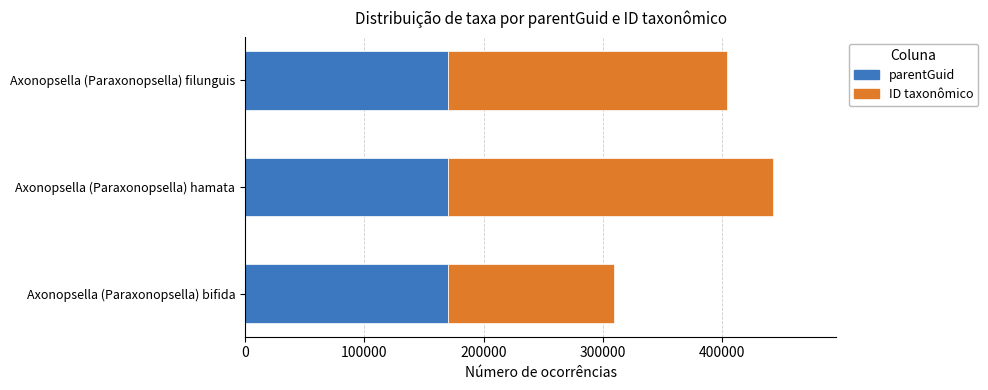

At which category is the sum across all series the highest?

Axonopsella (Paraxonopsella) hamata